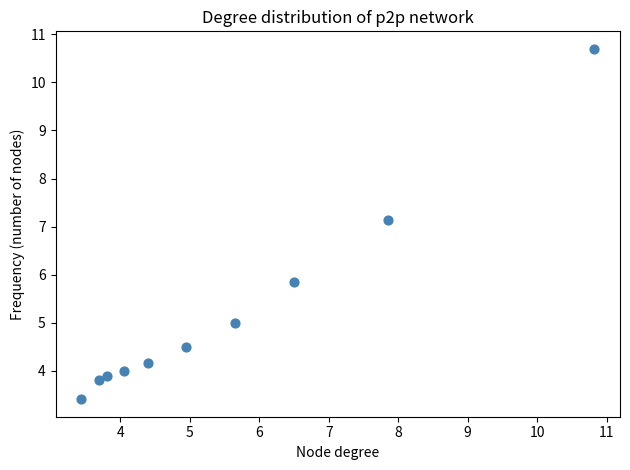

What Y value in the scatter plot is closest to 7?

7.1